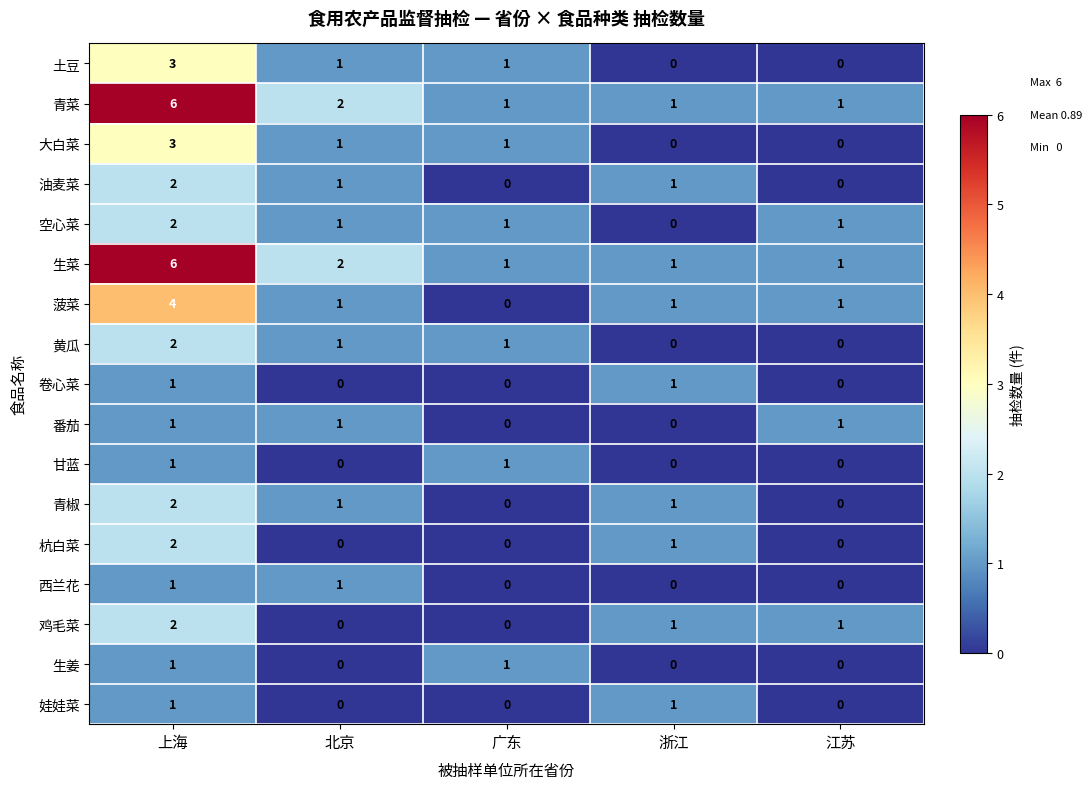

At which category is the sum across all series the highest?

上海